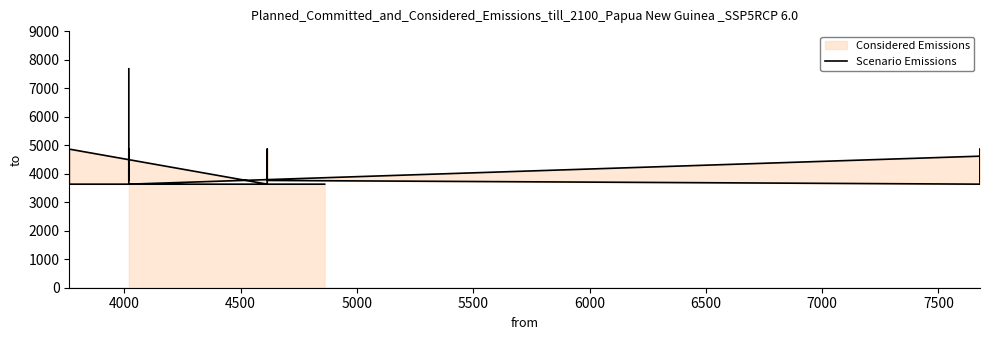

What is the maximum value shown in the chart?

7679